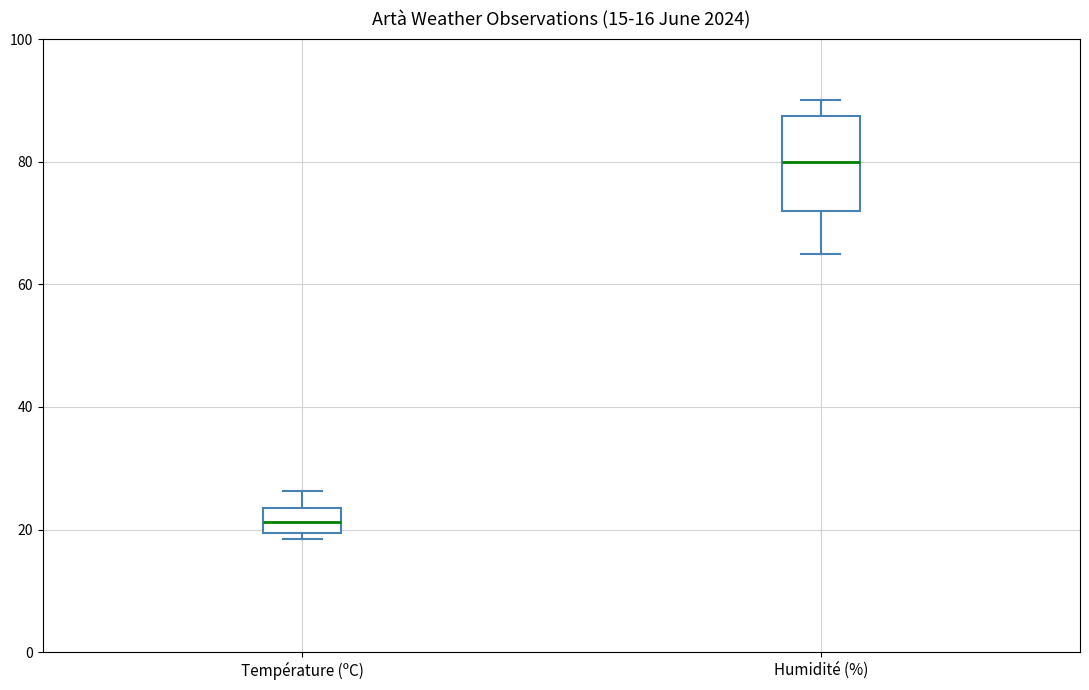

Which box has the lowest median line?

Température (ºC)